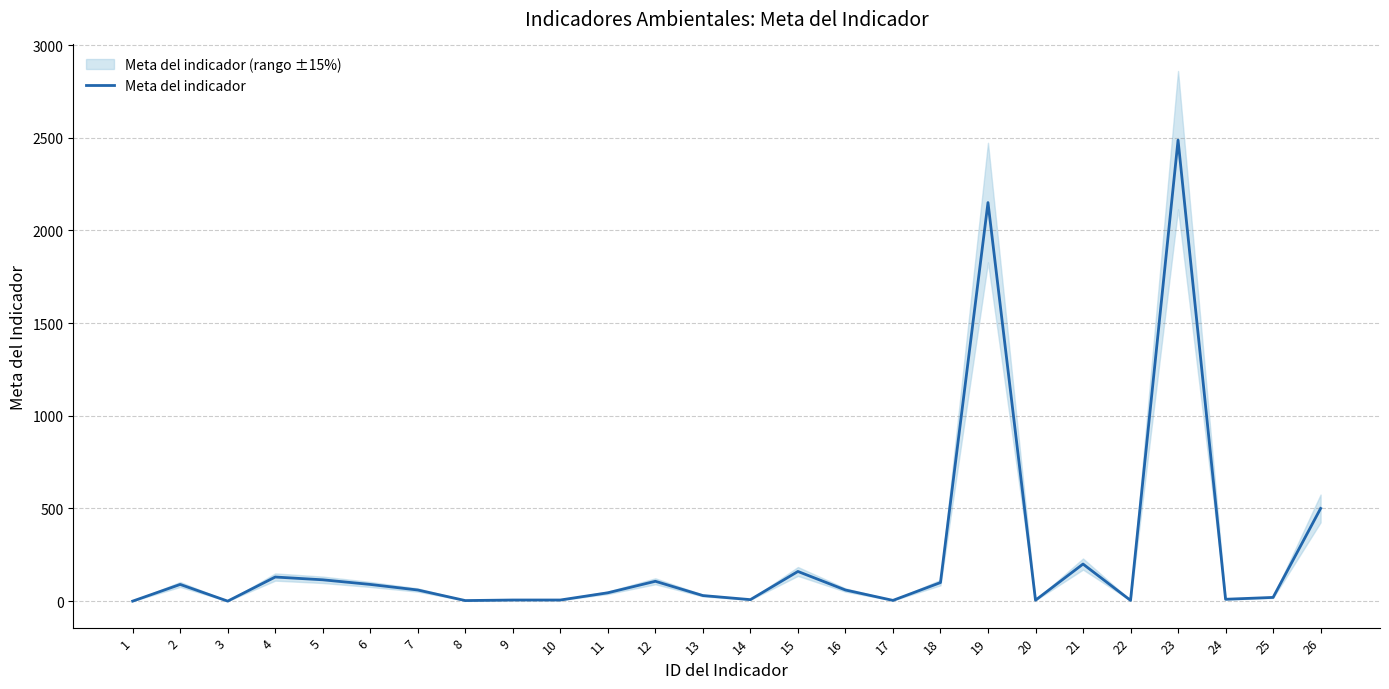

At which category does the chart reach its peak across all series?

23